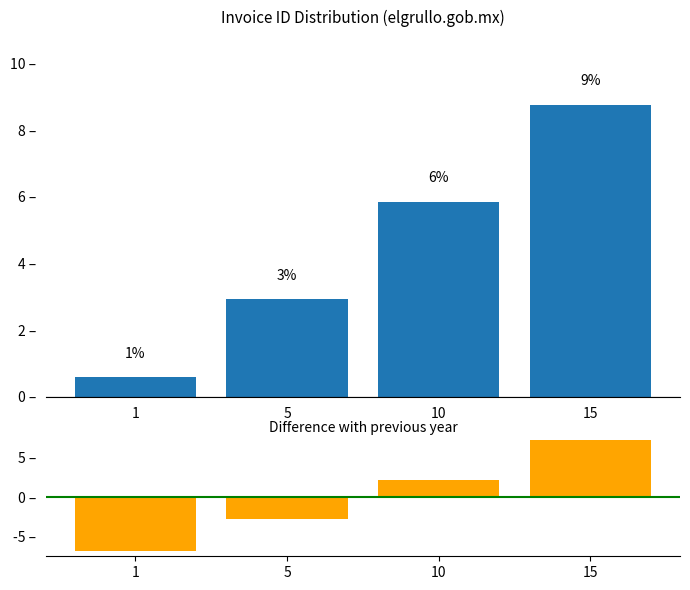

At which category is the sum across all series the highest?

15